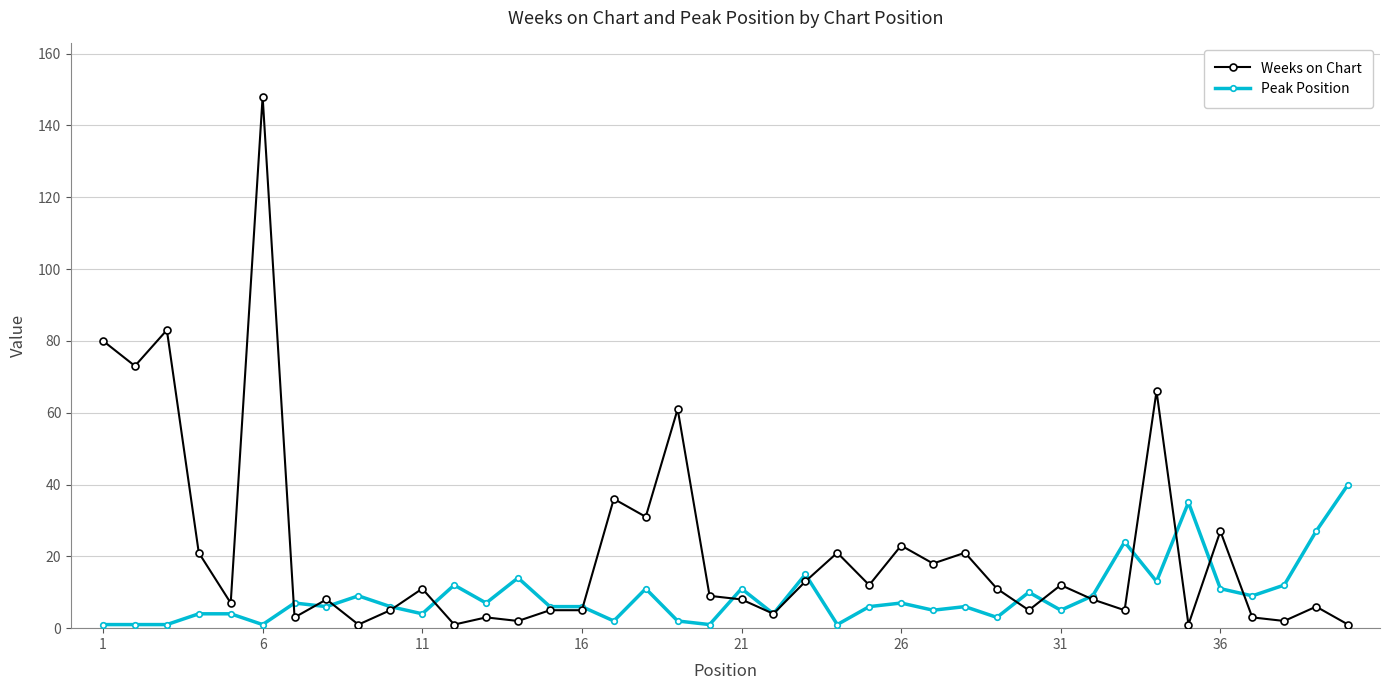

Rank the series by their average value, from lowest to highest.

Peak Position, Weeks on Chart